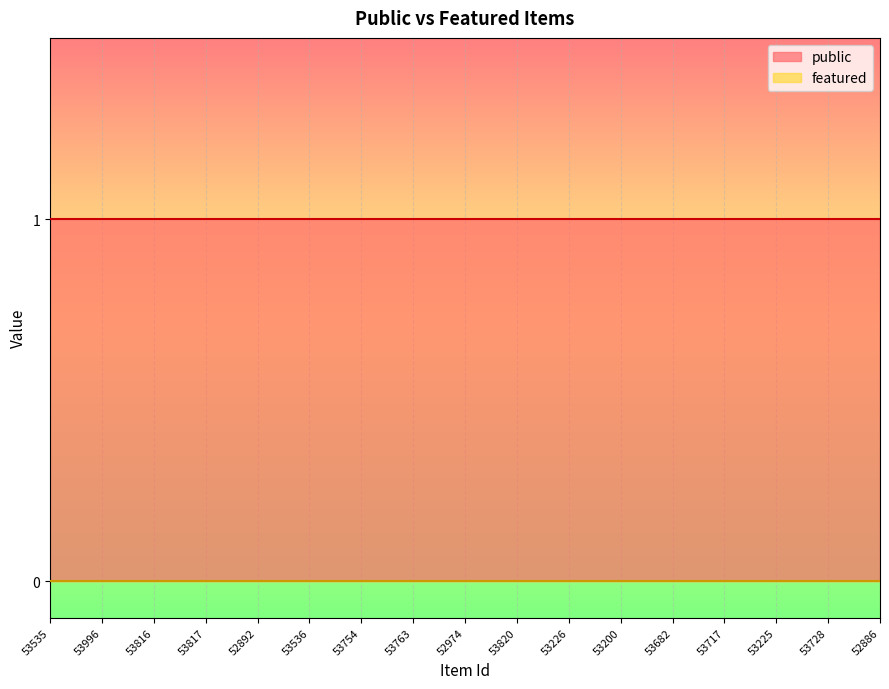

What are all the series names shown in the legend?

public, featured